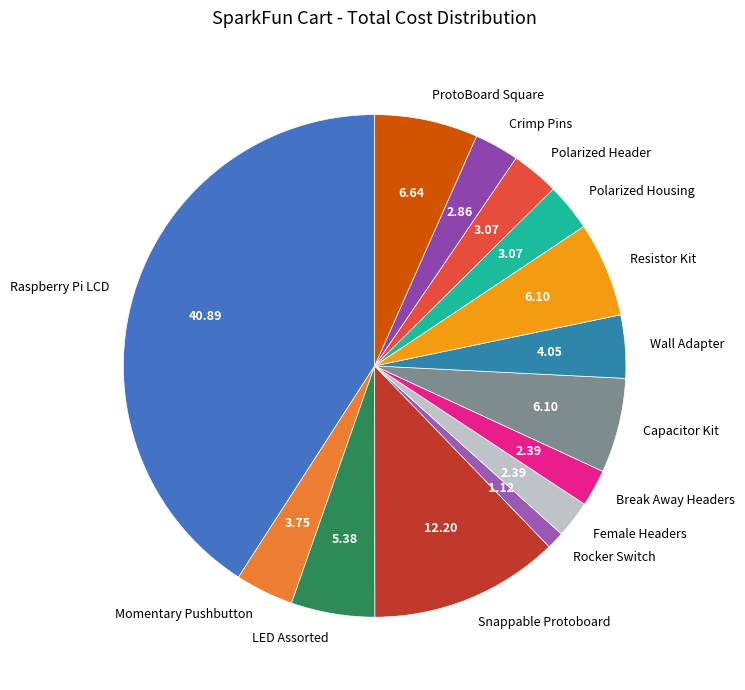

Does Momentary Pushbutton account for over 50% of the chart?

No